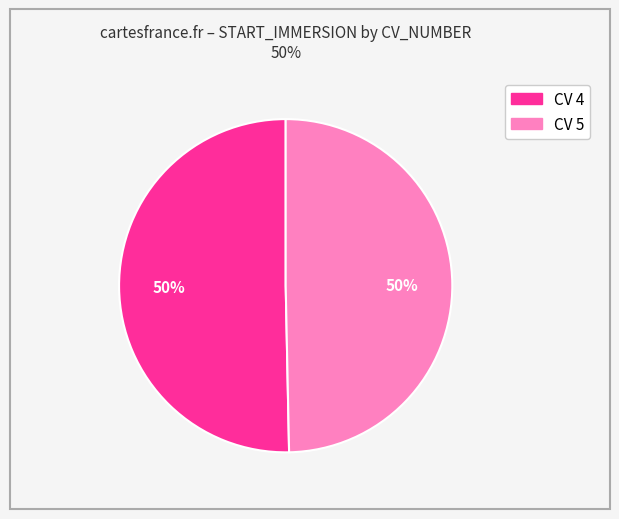

To the nearest percent, what is the average slice percentage?

50%